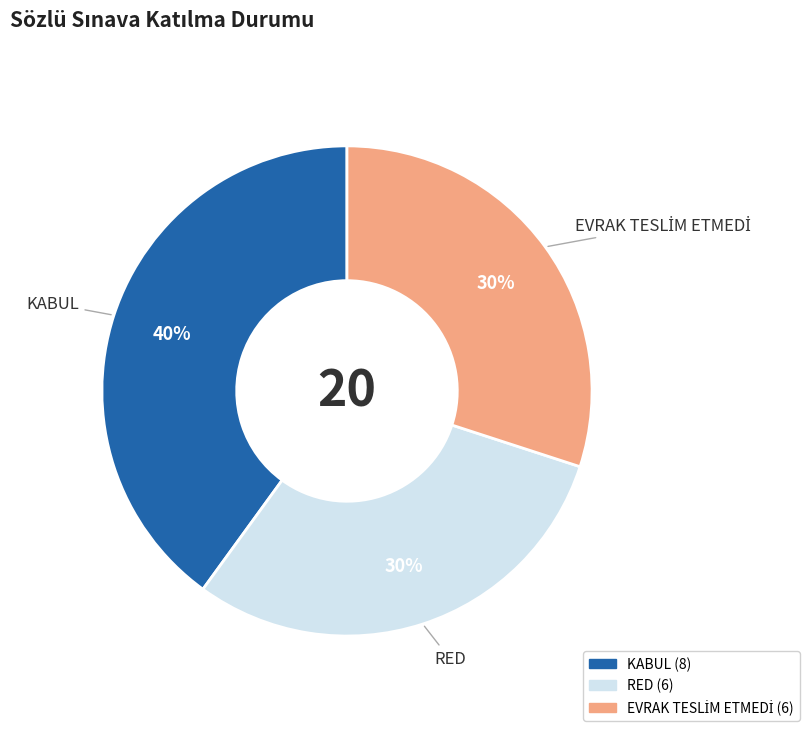

To the nearest percent, what is the difference between the largest and smallest slice percentages?

10%